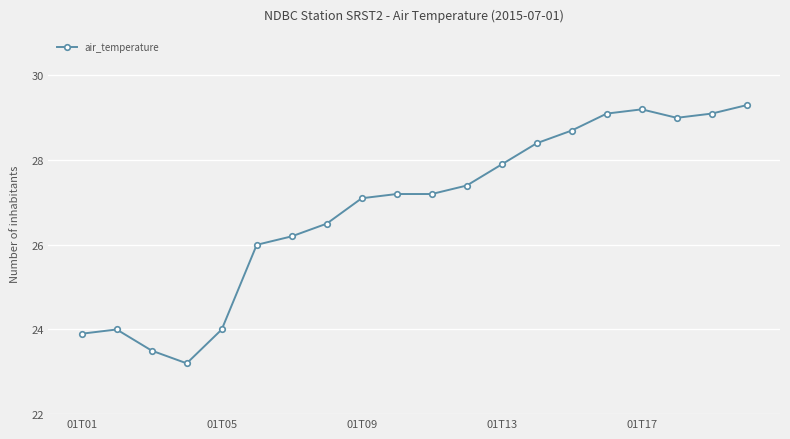

True or false: there are more than 0 points higher than both neighbors.

True